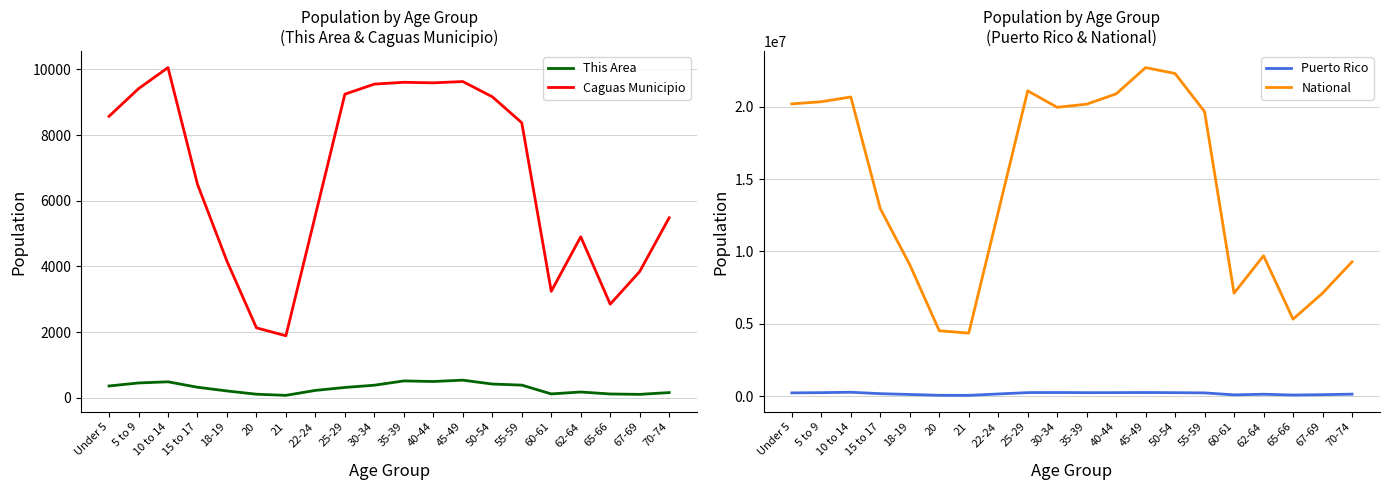

Which category has the highest value in the This Area series?

45-49